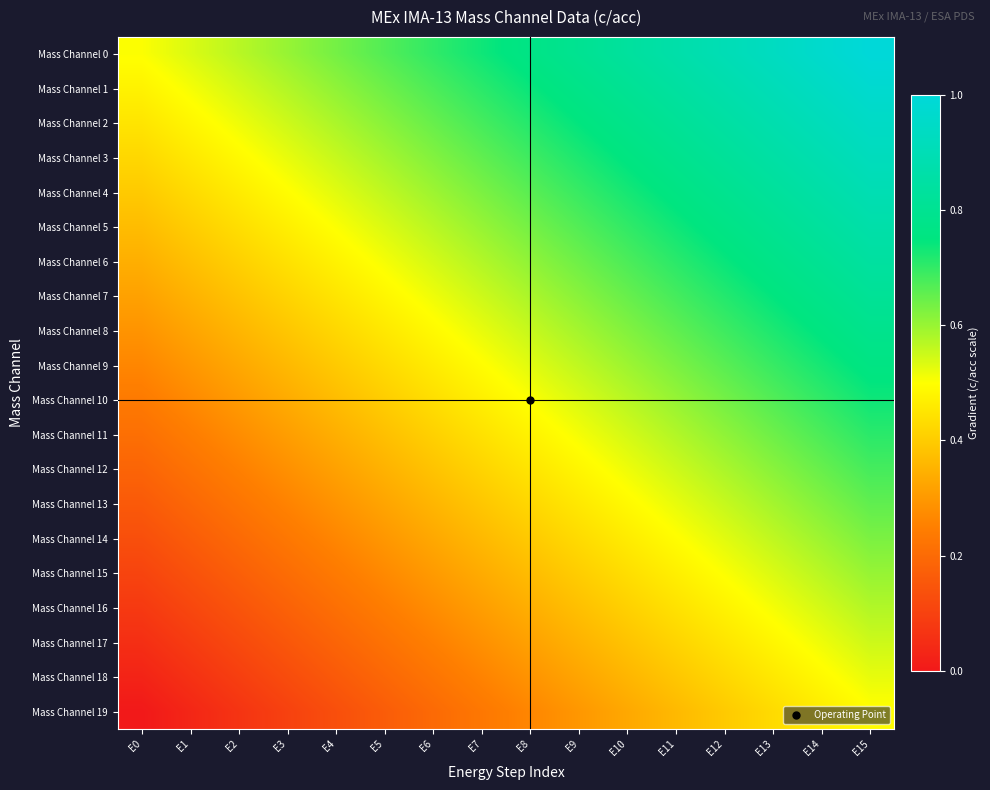

At how many categories does at least one series exceed 0?

16